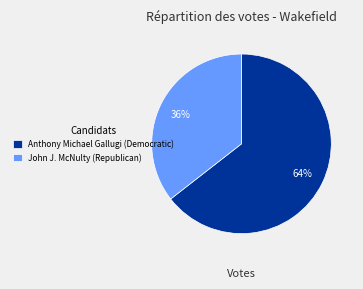

Do John J. McNulty (Republican) and Anthony Michael Gallugi (Democratic) together represent more than half of the pie?

Yes